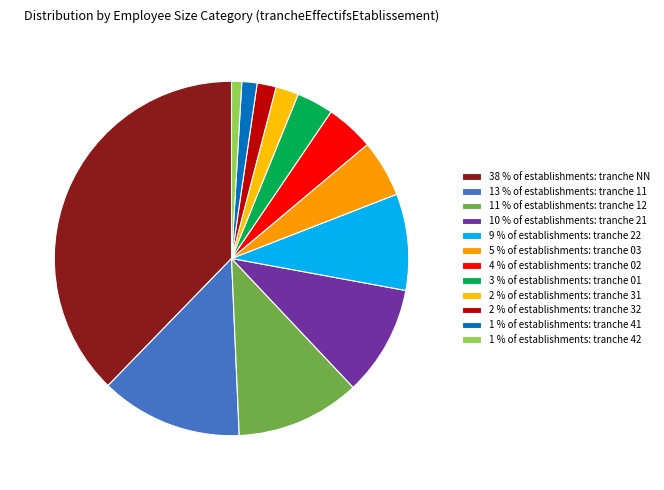

What is the smallest slice in the pie chart?

42